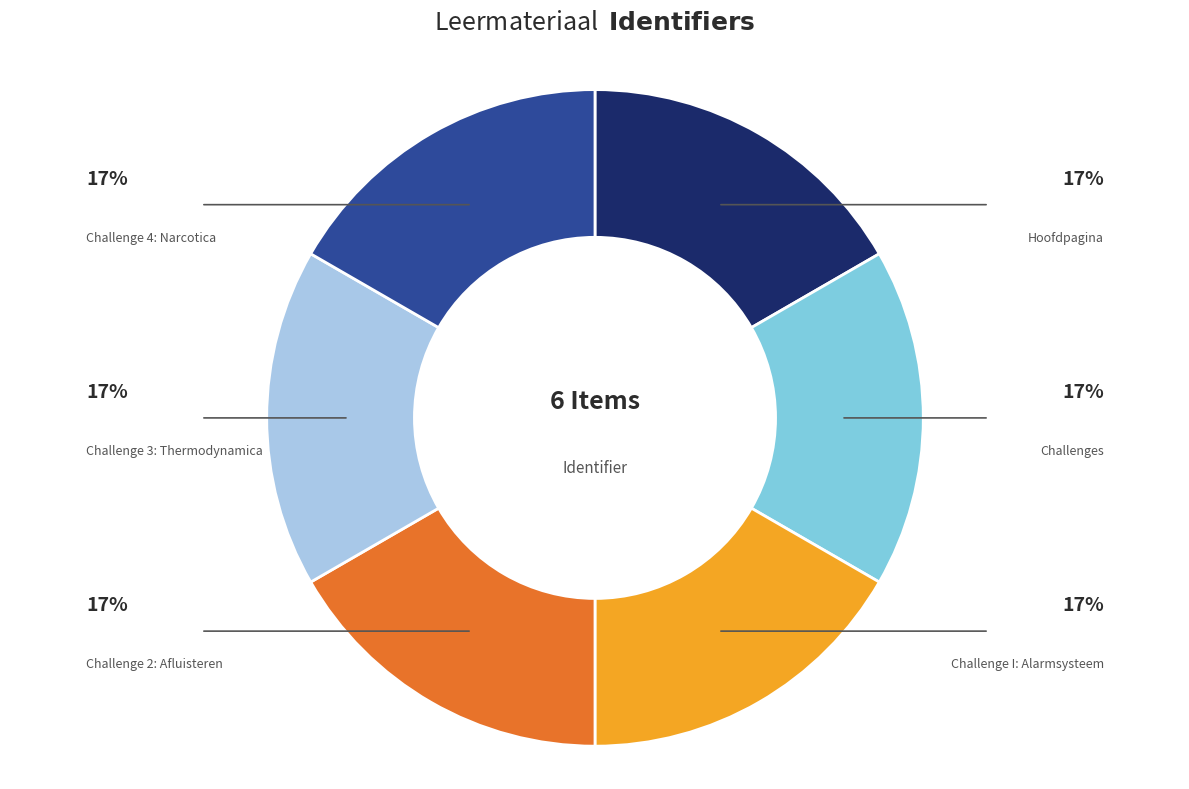

Count the number of slices in the pie.

6